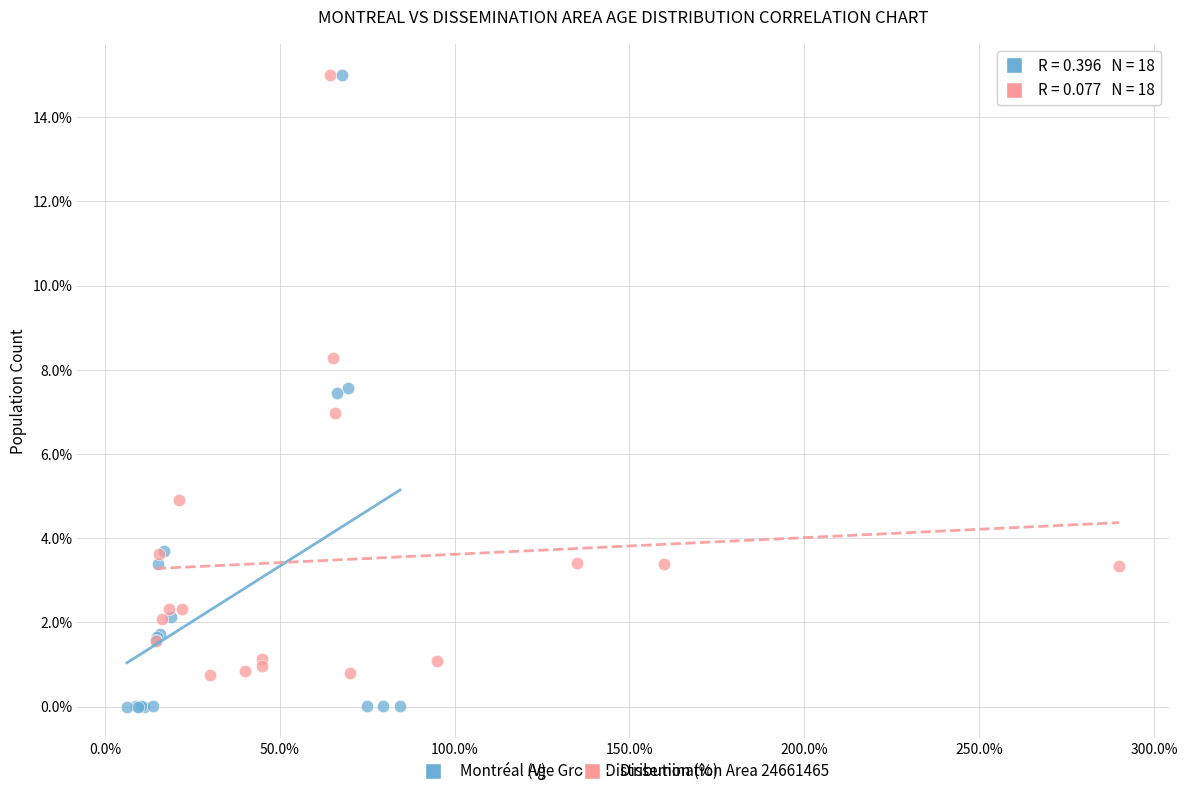

Which series contains the lowest Y value?

Montréal (V)